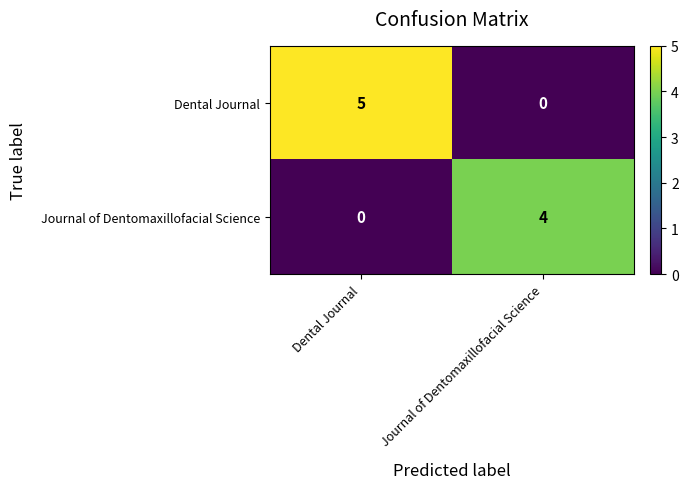

Which series has the largest total across all categories?

Dental Journal